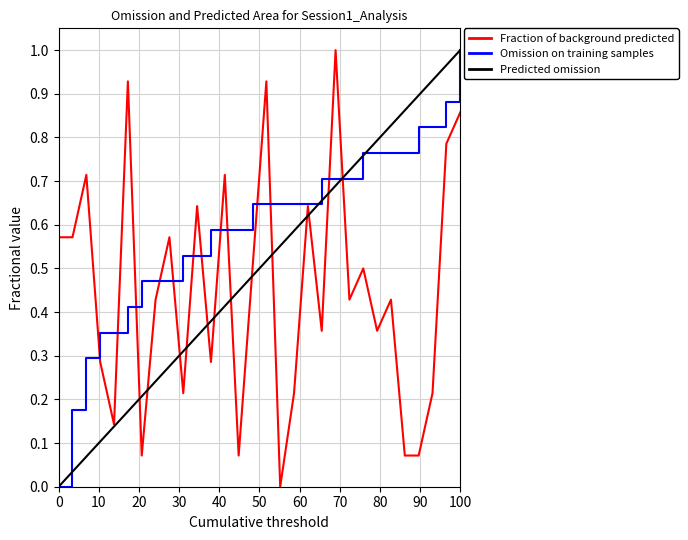

True or false: Predicted omission has more than 0 points higher than both neighbors.

False